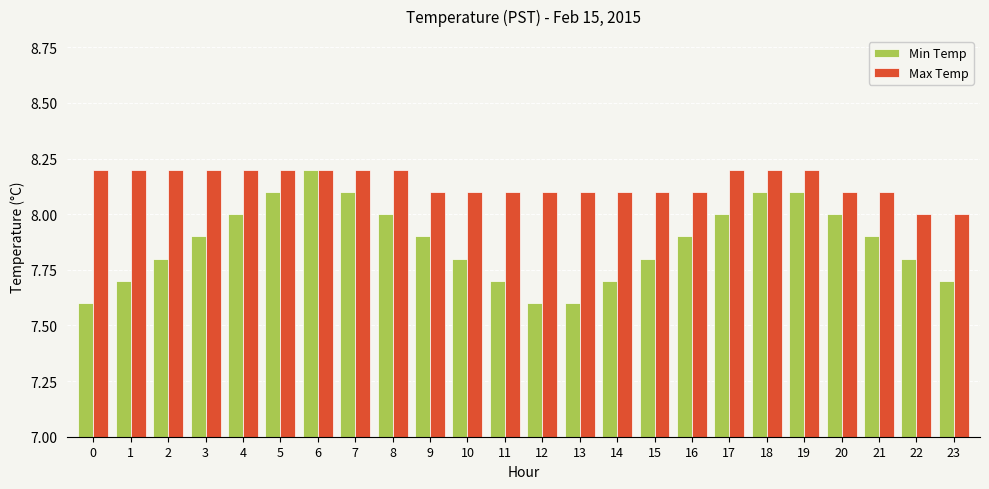

How many bars are there in total?

48